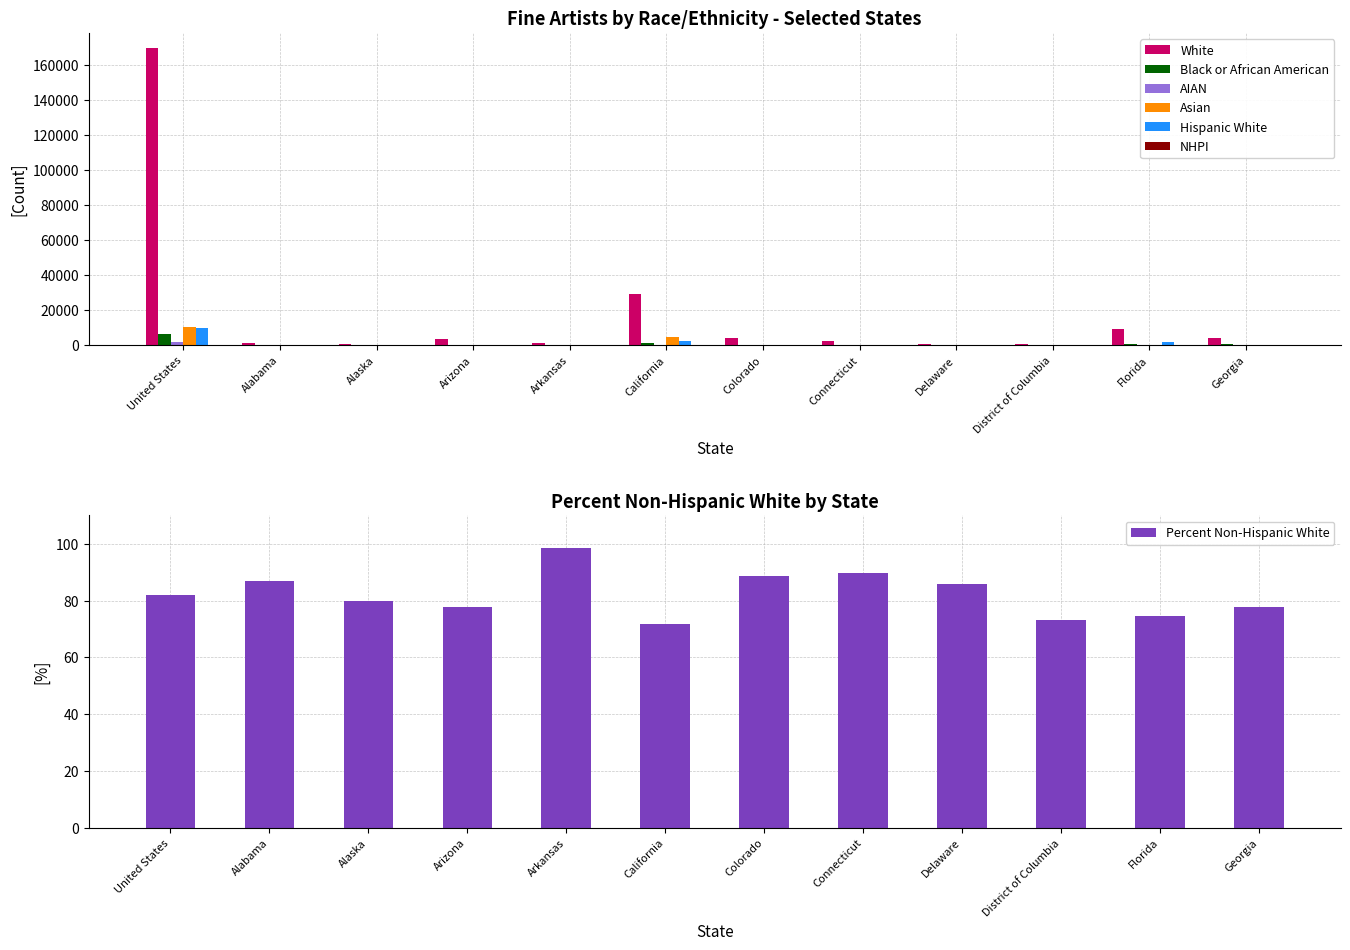

Is the value of Black or African American at Alaska greater than the value of NHPI at California?

No